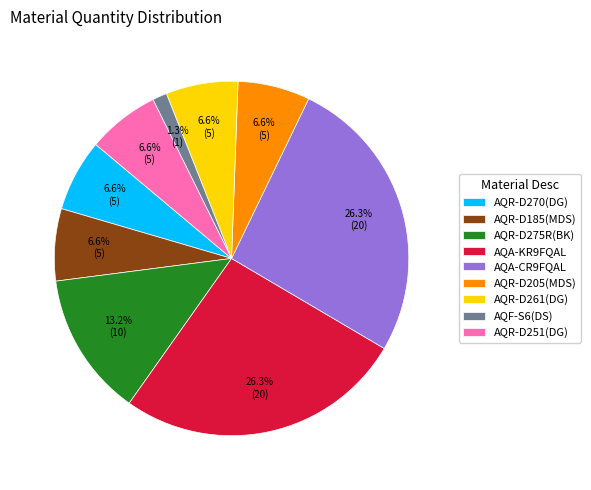

Approximately how many times larger is the value at AQR-D185(MDS) compared to AQR-D275R(BK)?

0.5